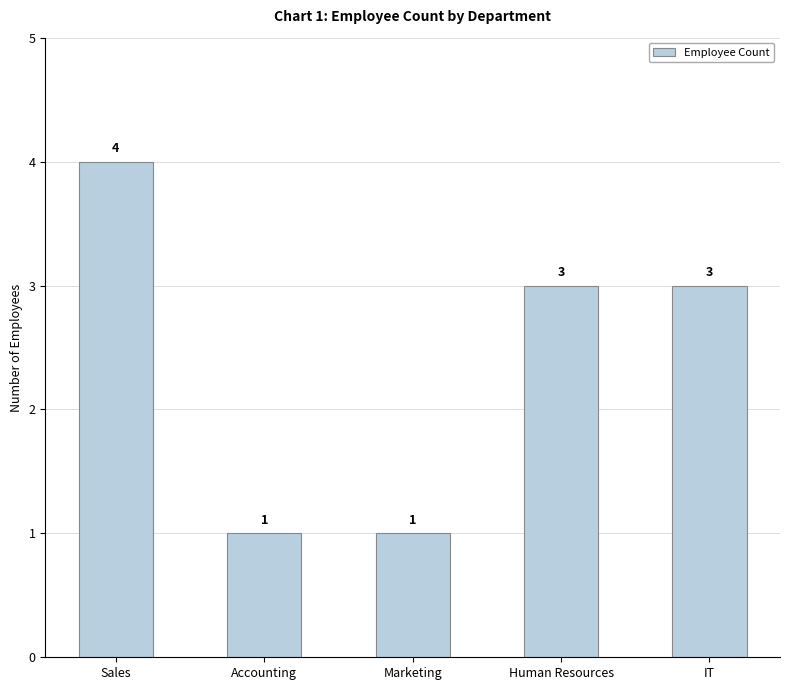

Reading left to right, extract all data points from this chart.

Sales=4	Accounting=1	Marketing=1	Human Resources=3	IT=3